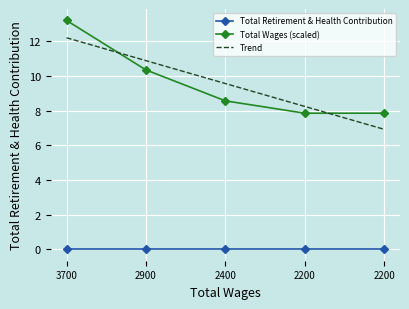

Rank the series by their maximum value, from highest to lowest.

Total Wages (scaled), Trend, Total Retirement & Health Contribution